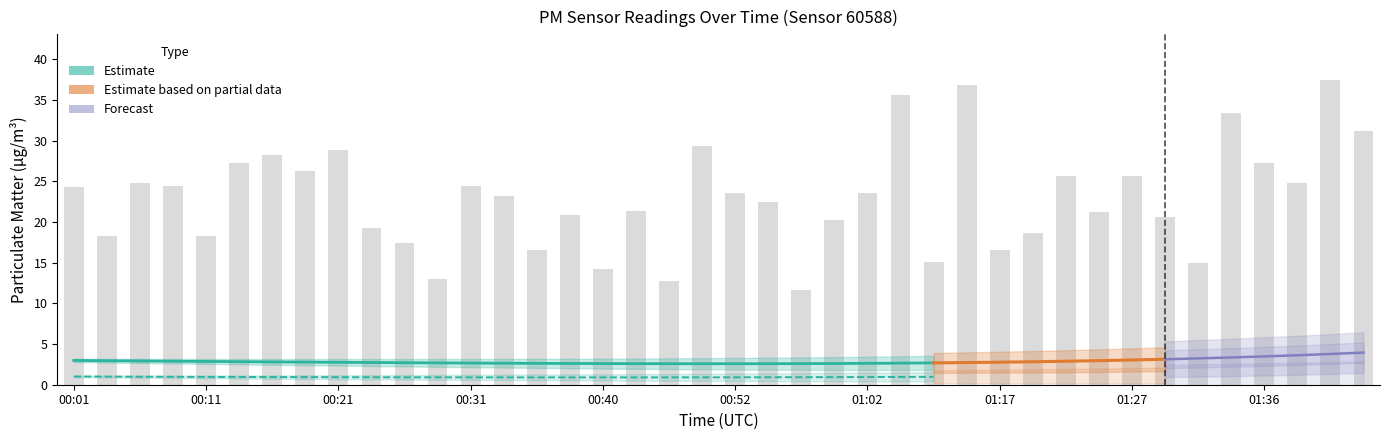

What is the greatest value displayed?

37.4